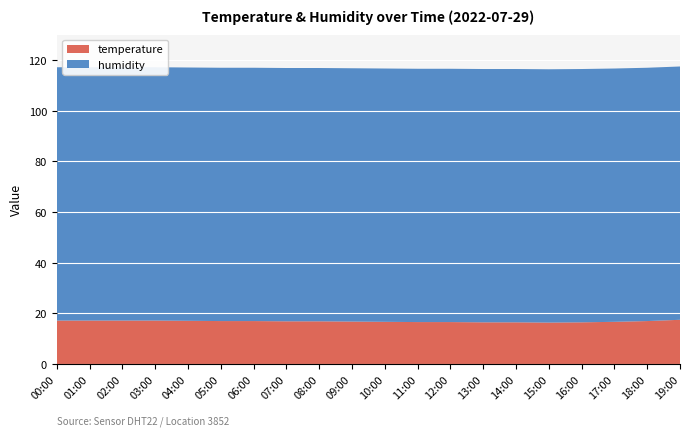

Reading right to left, list all the values displayed in this chart.

temperature: 19:00=17.5	18:00=17.0	17:00=16.7	16:00=16.5	15:00=16.4	14:00=16.5	13:00=16.5	12:00=16.6	11:00=16.6	10:00=16.7	09:00=16.8	08:00=16.9	07:00=16.9	06:00=17.0	05:00=17.0	04:00=17.1	03:00=17.2	02:00=17.2	01:00=17.2	00:00=17.2
humidity: 19:00=99.9	18:00=99.9	17:00=99.9	16:00=99.9	15:00=99.9	14:00=99.9	13:00=99.9	12:00=99.9	11:00=99.9	10:00=99.9	09:00=99.9	08:00=99.9	07:00=99.9	06:00=99.9	05:00=99.9	04:00=99.9	03:00=99.9	02:00=99.9	01:00=99.9	00:00=99.9